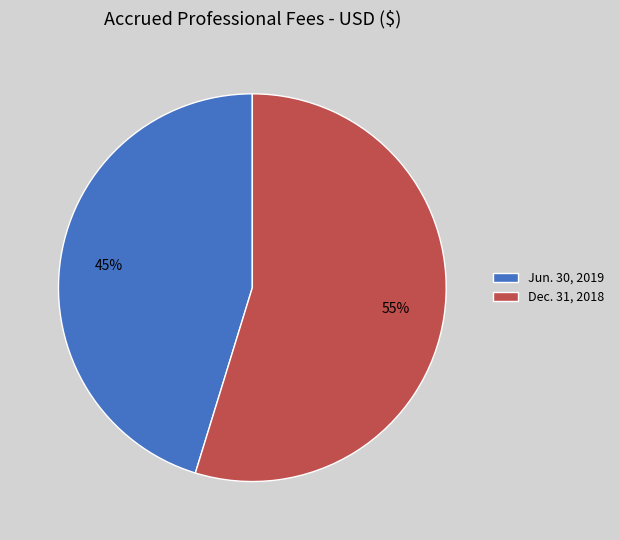

What percentage is the Jun. 30, 2019 slice, to the nearest percent?

45%